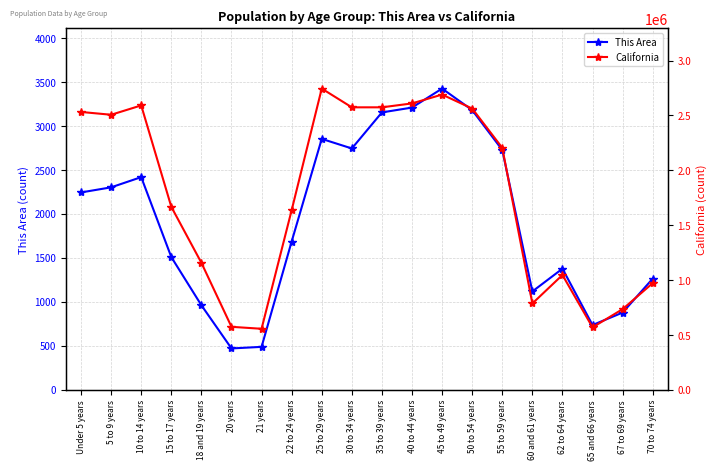

The value of This Area at 35 to 39 years is 5133. True or false?

False